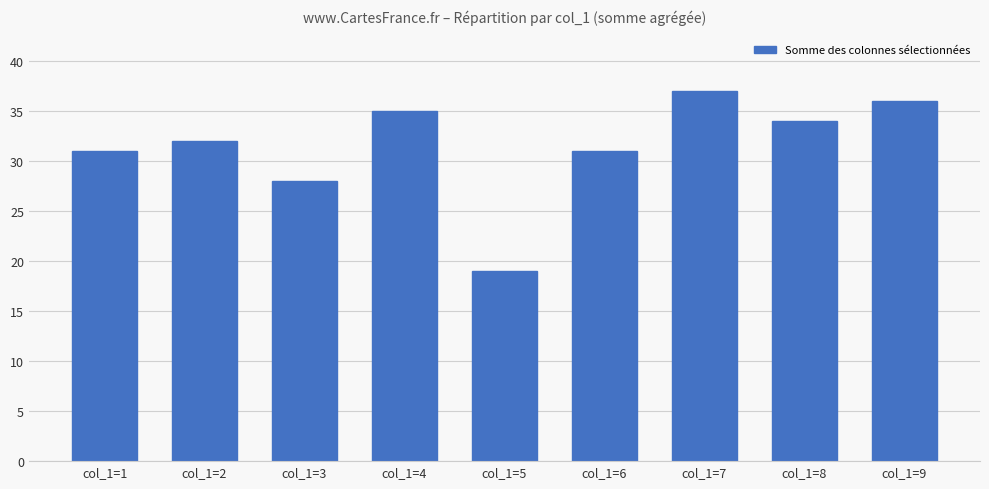

What is the sum of all values?

283